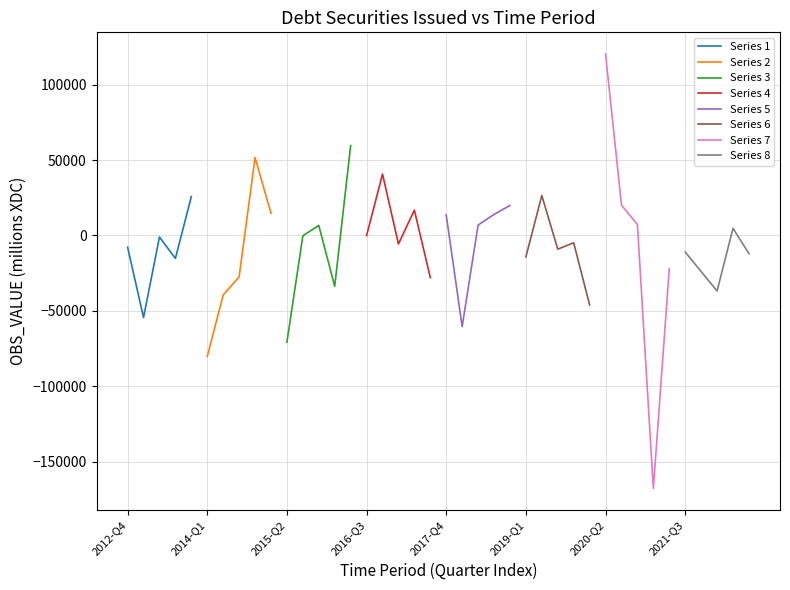

What is the sum of the values at 2018-Q3 and 2017-Q1?

8335